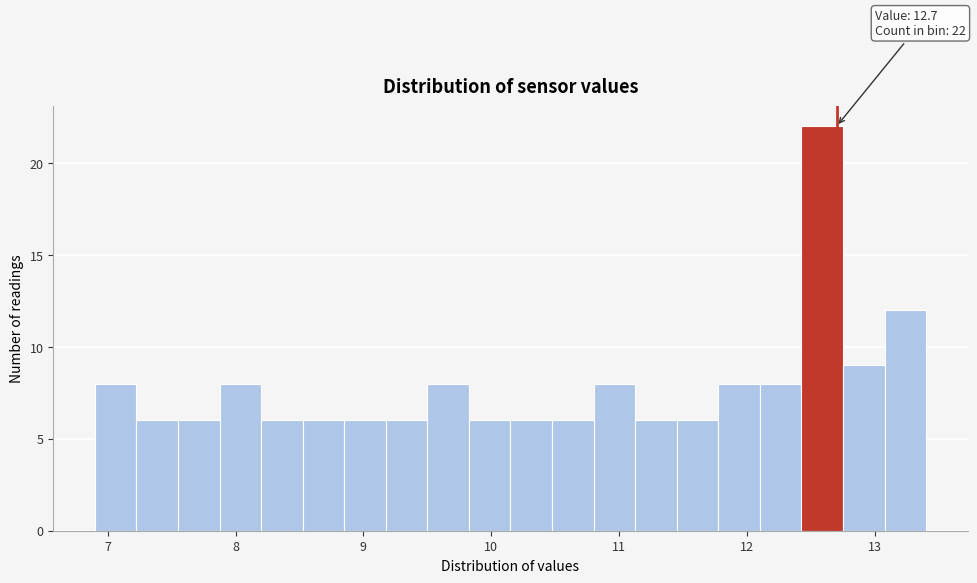

Read against the x-axis, roughly where is the centre of the tallest bar?

12.6